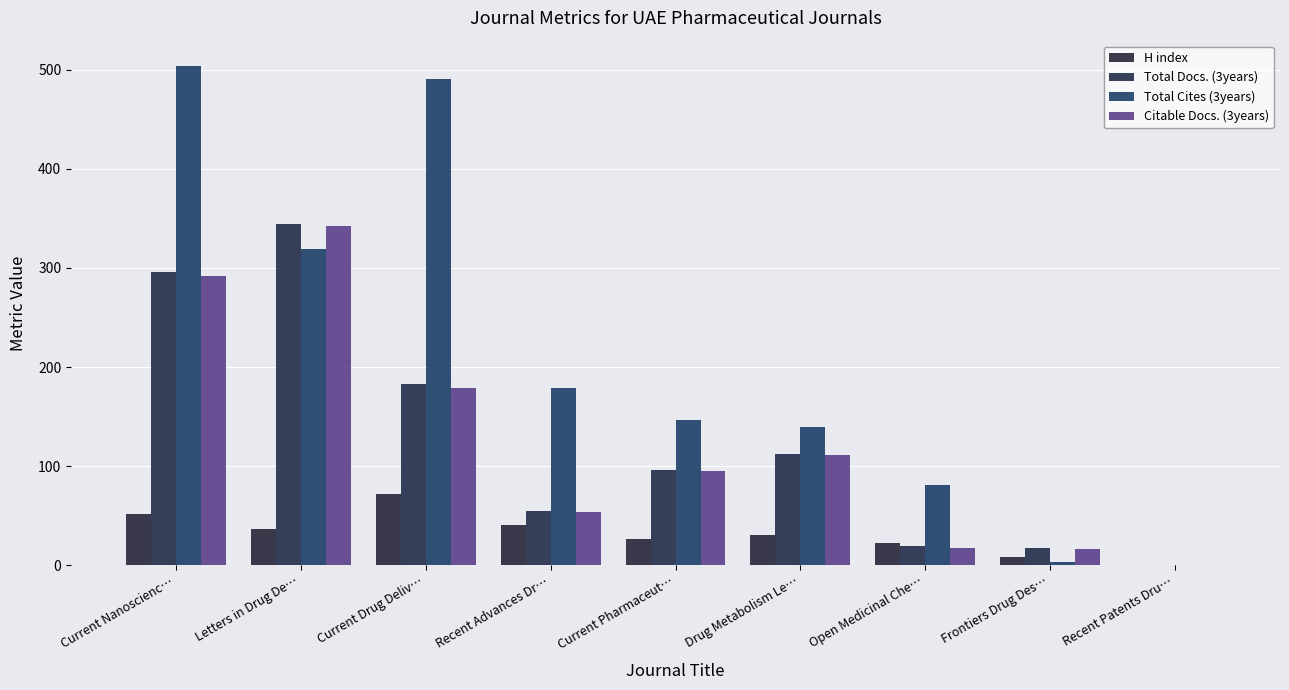

True or false: Total Docs. (3years) has a value of 296 at Current Nanoscienc….

True